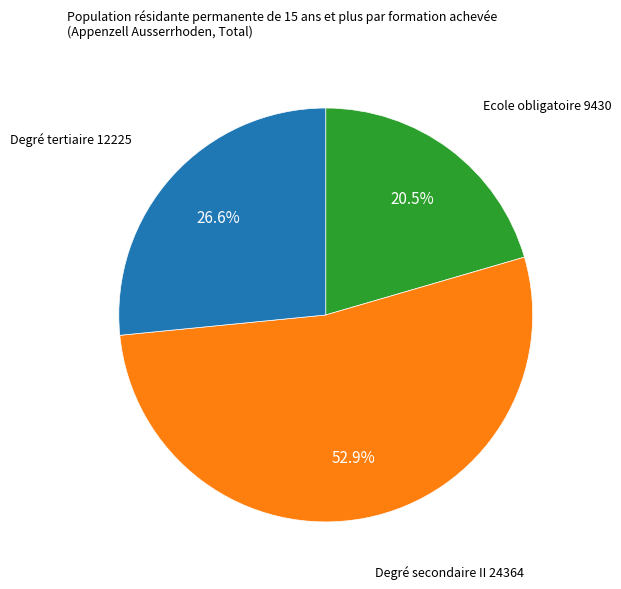

How many segments does this pie chart have?

3